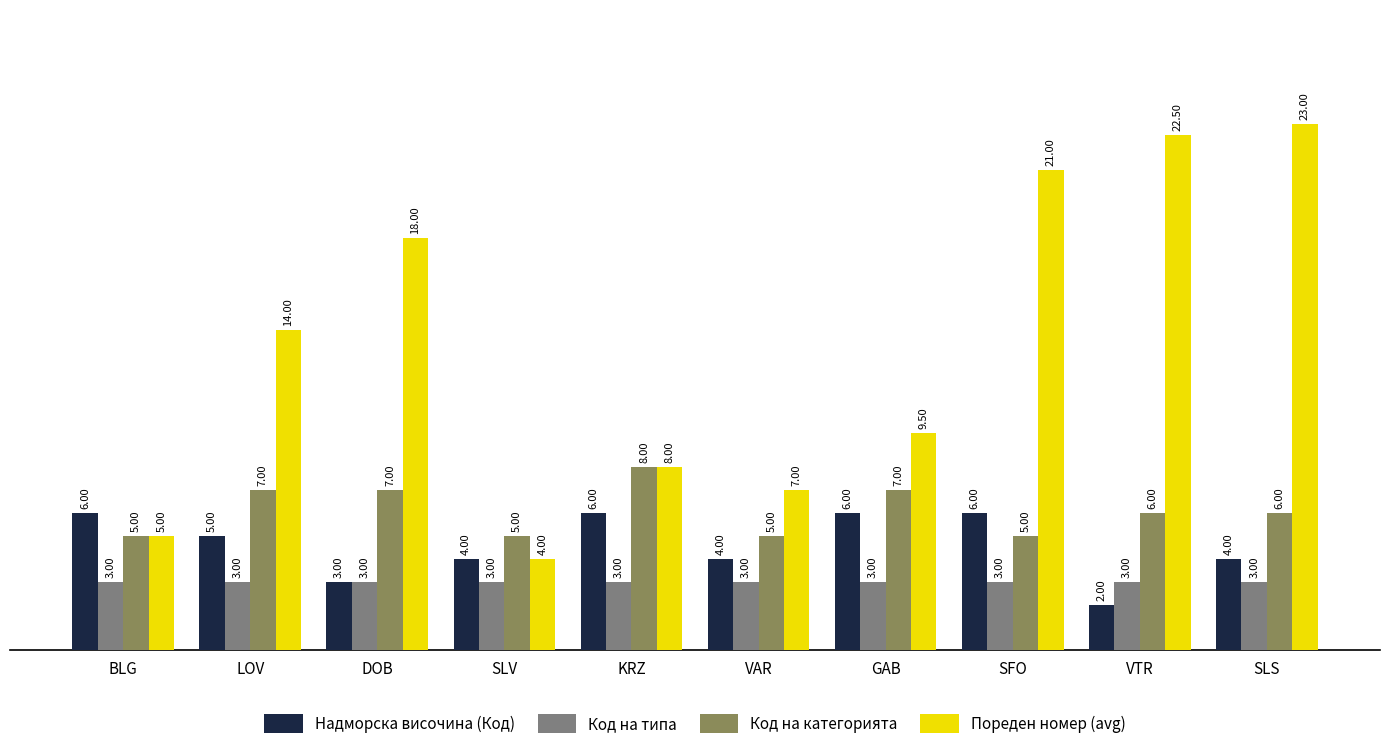

What is the smallest value displayed?

2.0